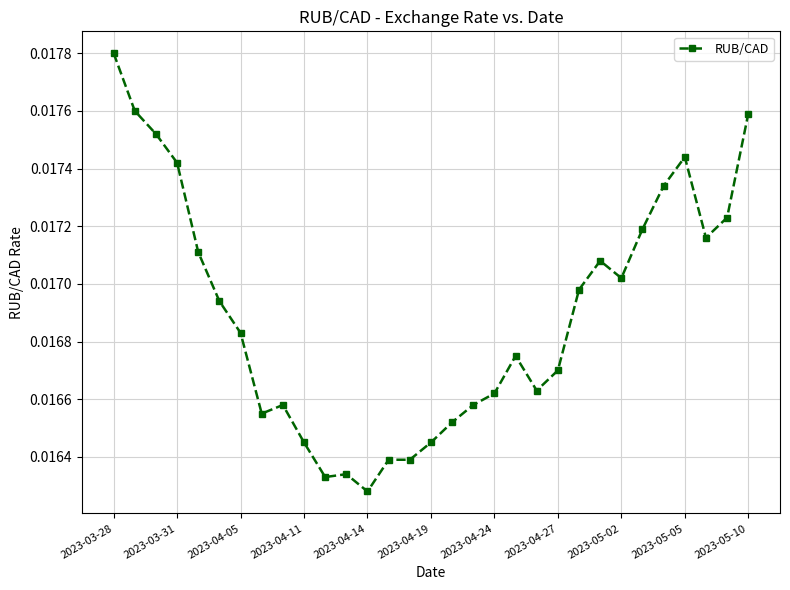

True or false: the data has more than 0 interior local peaks.

True